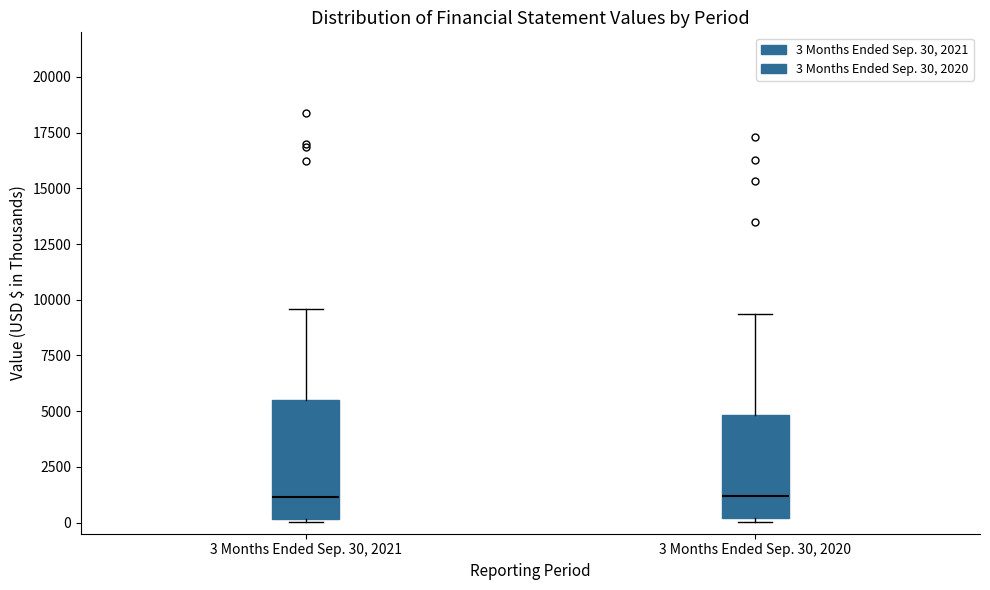

Where is the lower edge of the box for 3 Months Ended Sep. 30, 2021 on the y-axis? The values are not printed on the chart, so give them approximately, as read against the axis.

0